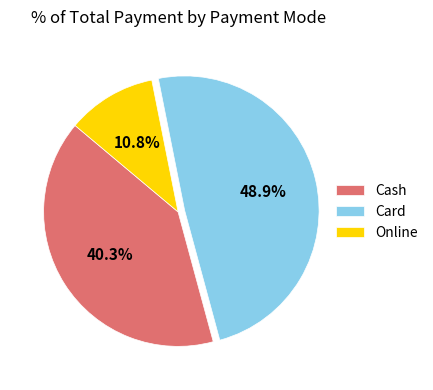

Rank the categories by value from highest to lowest.

Card, Cash, Online